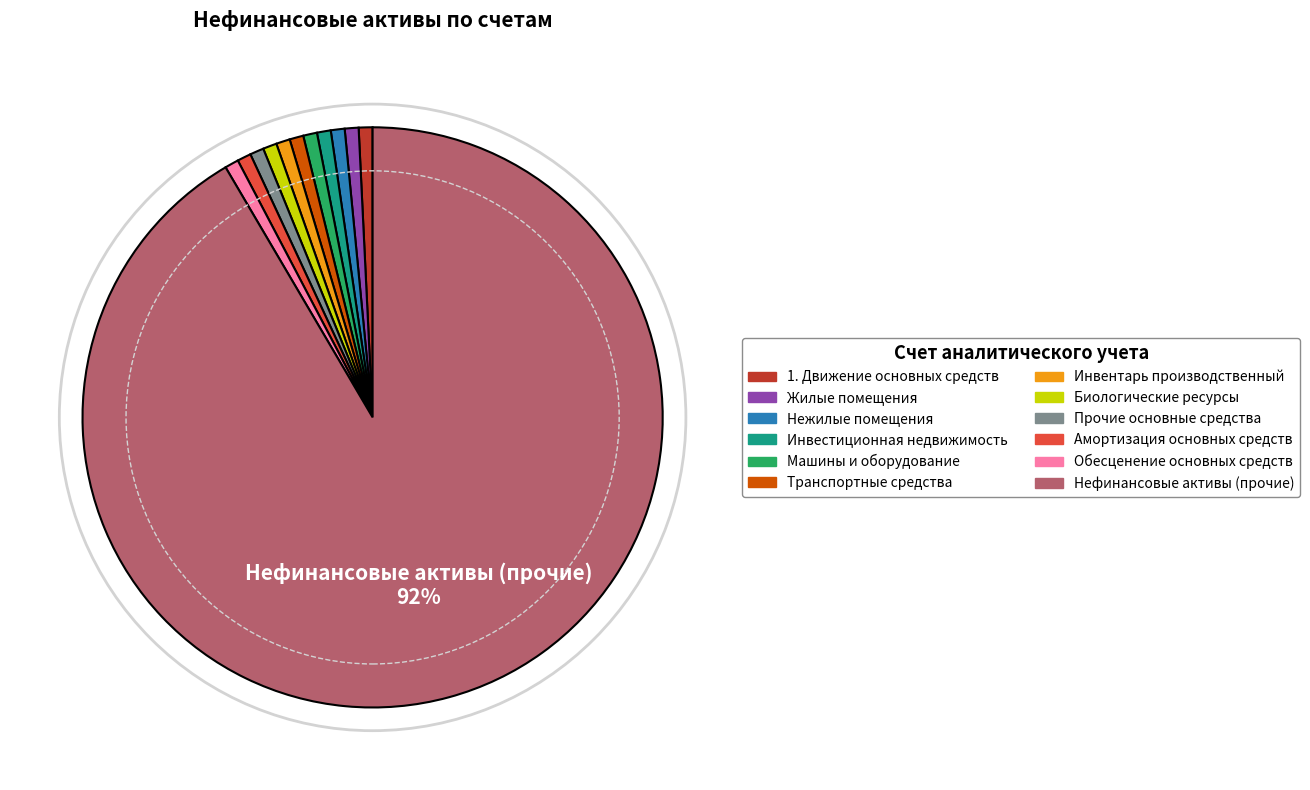

Does Прочие основные средства account for over 50% of the chart?

No